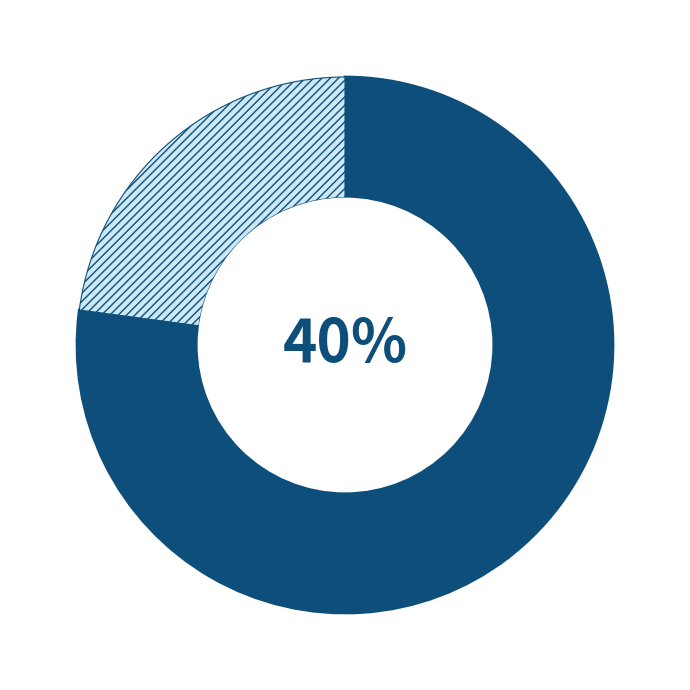

To the nearest percent, what is the average slice percentage?

33%